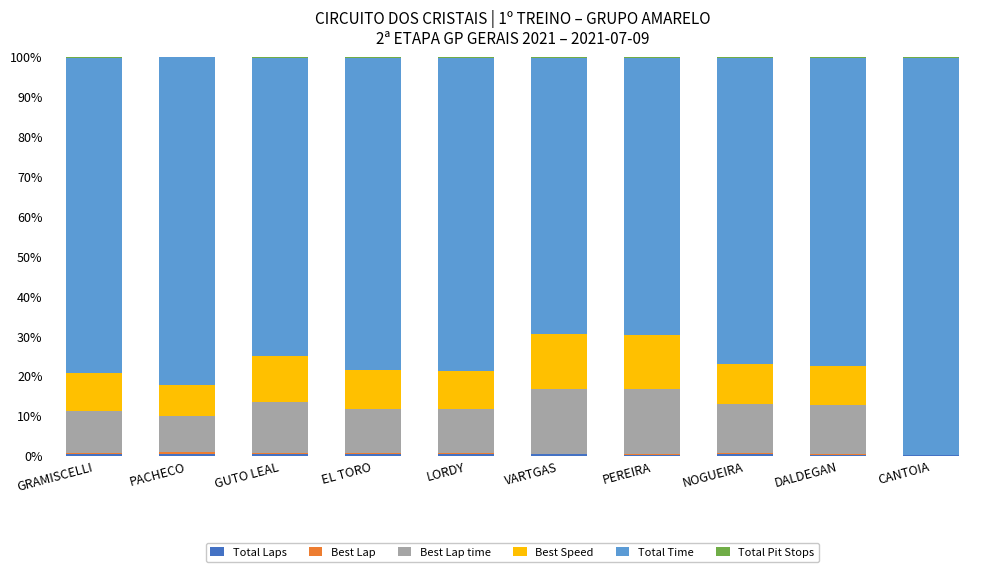

The value of Total Time at GUTO LEAL is 130.5. True or false?

False